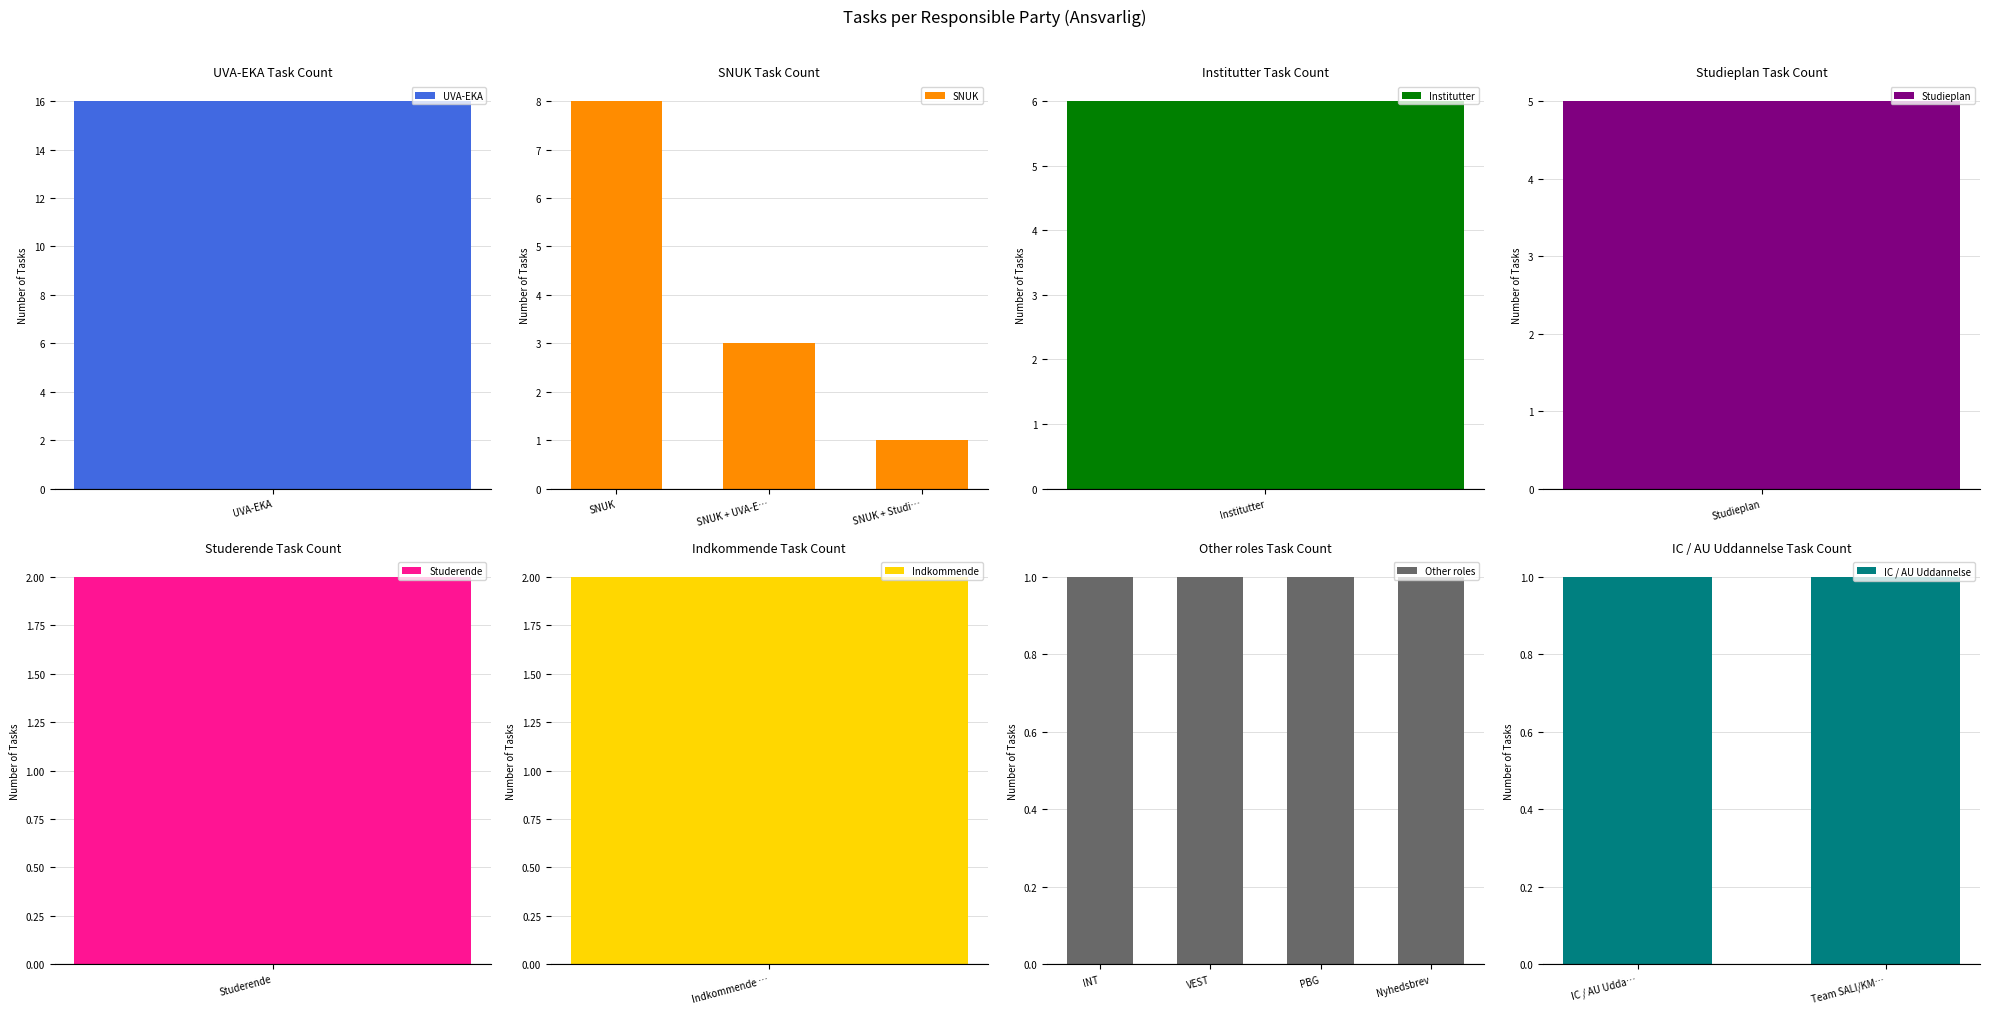

Which label corresponds to the smallest value in the chart?

INT